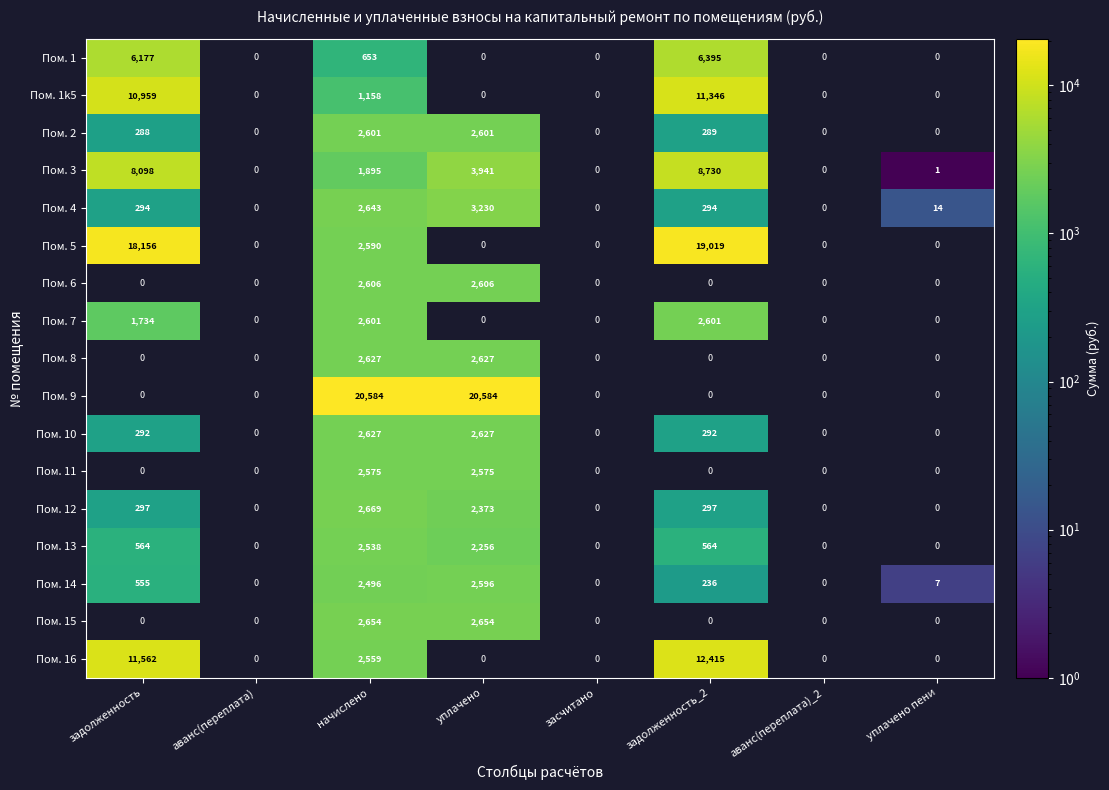

What is the sum of the Пом. 14 values at задолженность_2 and начислено?

2732